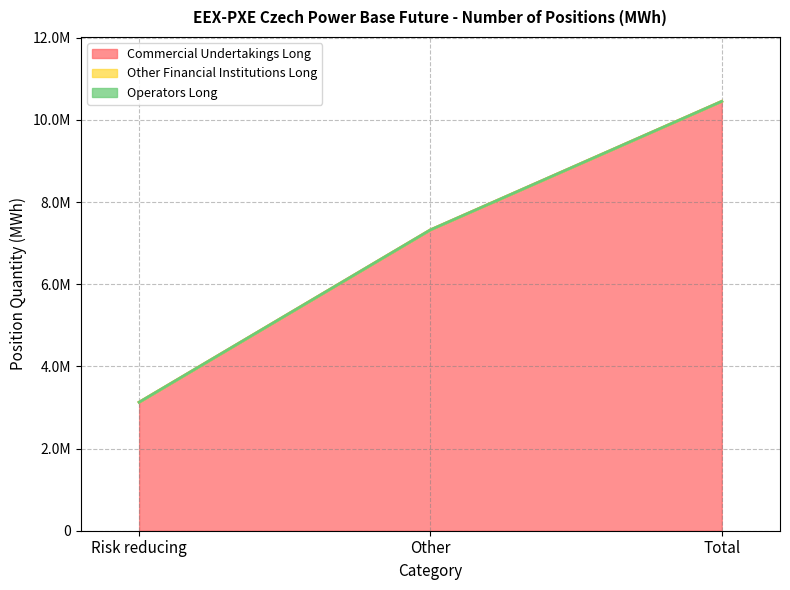

What is the label of the 3rd point from the right?

Risk reducing